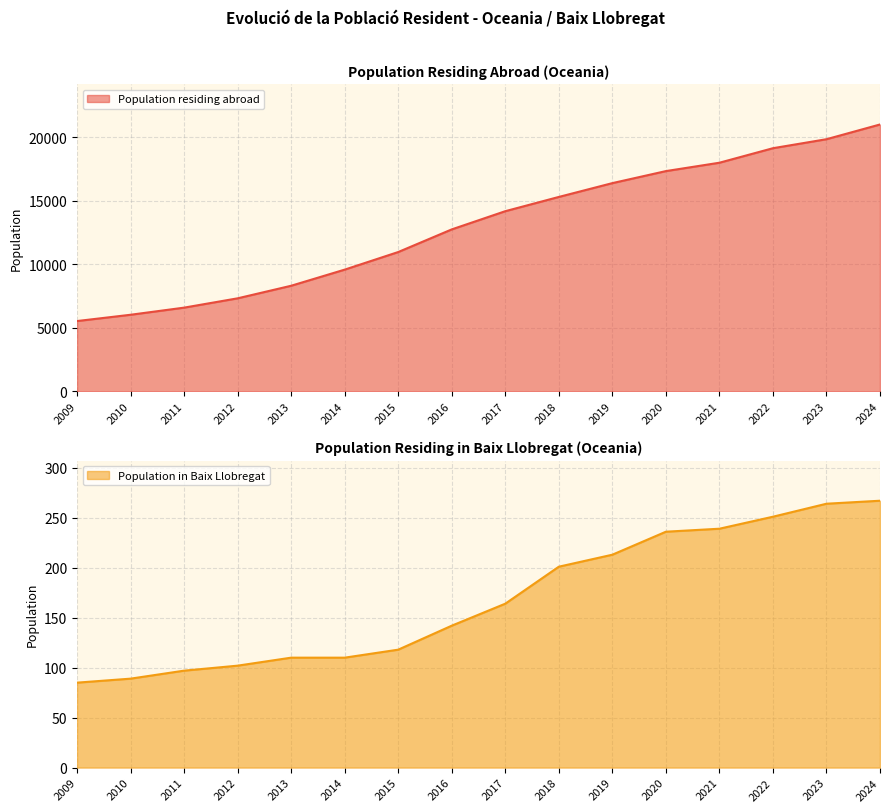

Where is Population residing abroad nearest to the value 13264?

2016